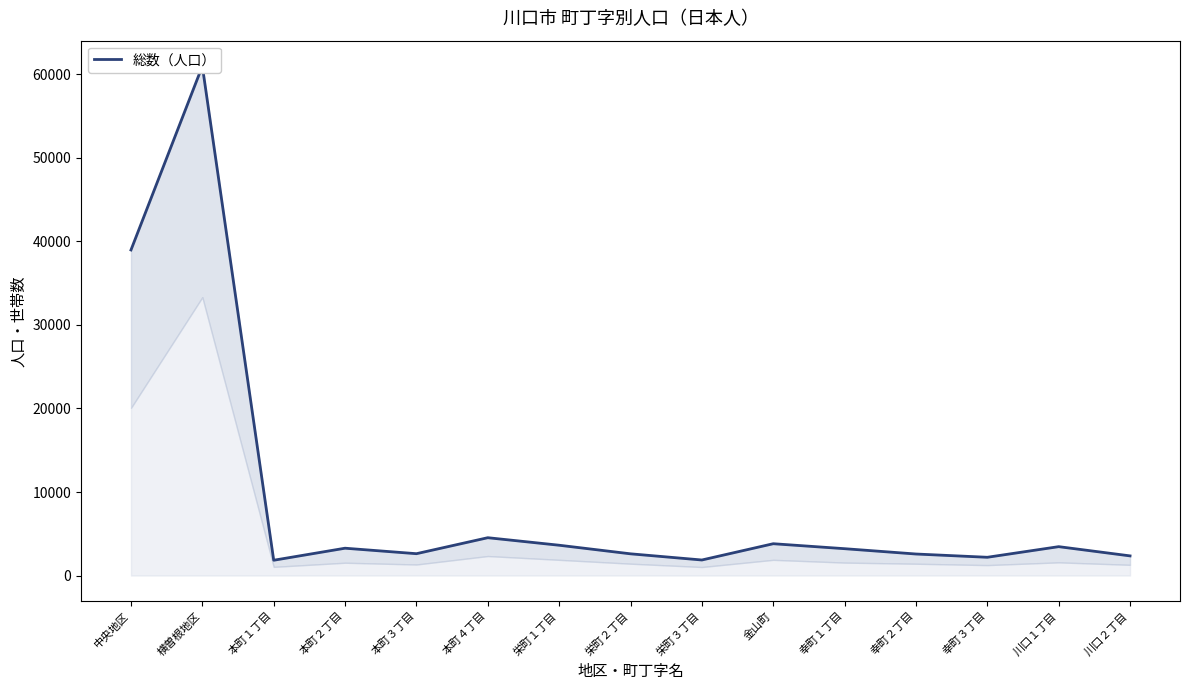

What is the difference between the values at 幸町３丁目 and 中央地区?

36787